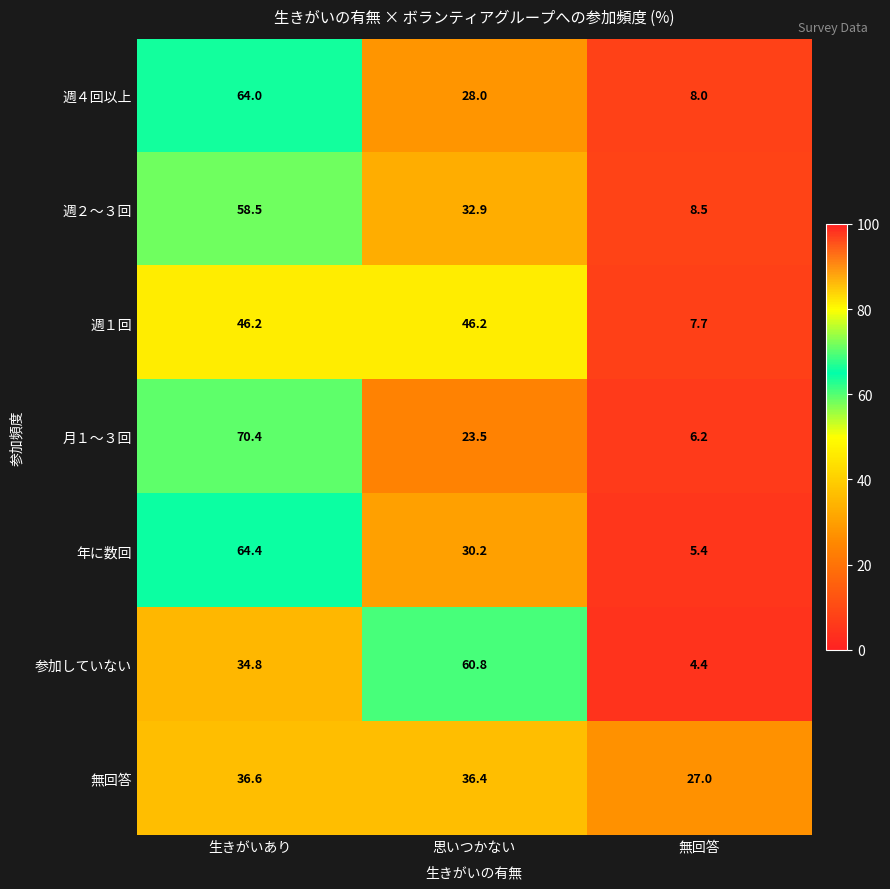

Rank the series at 思いつかない from highest to lowest value.

参加していない, 週１回, 無回答, 週２～３回, 年に数回, 週４回以上, 月１～３回